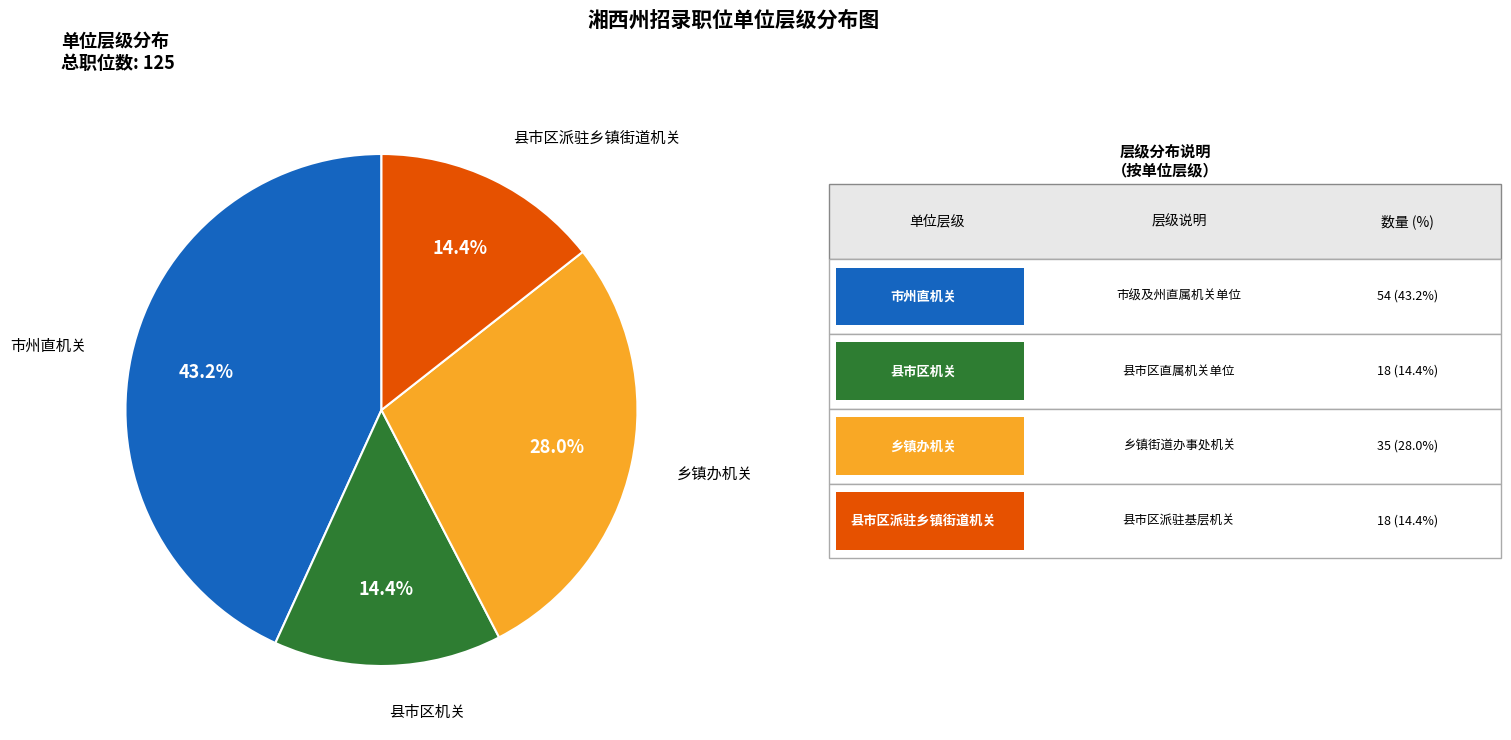

Does any single category account for the majority?

No